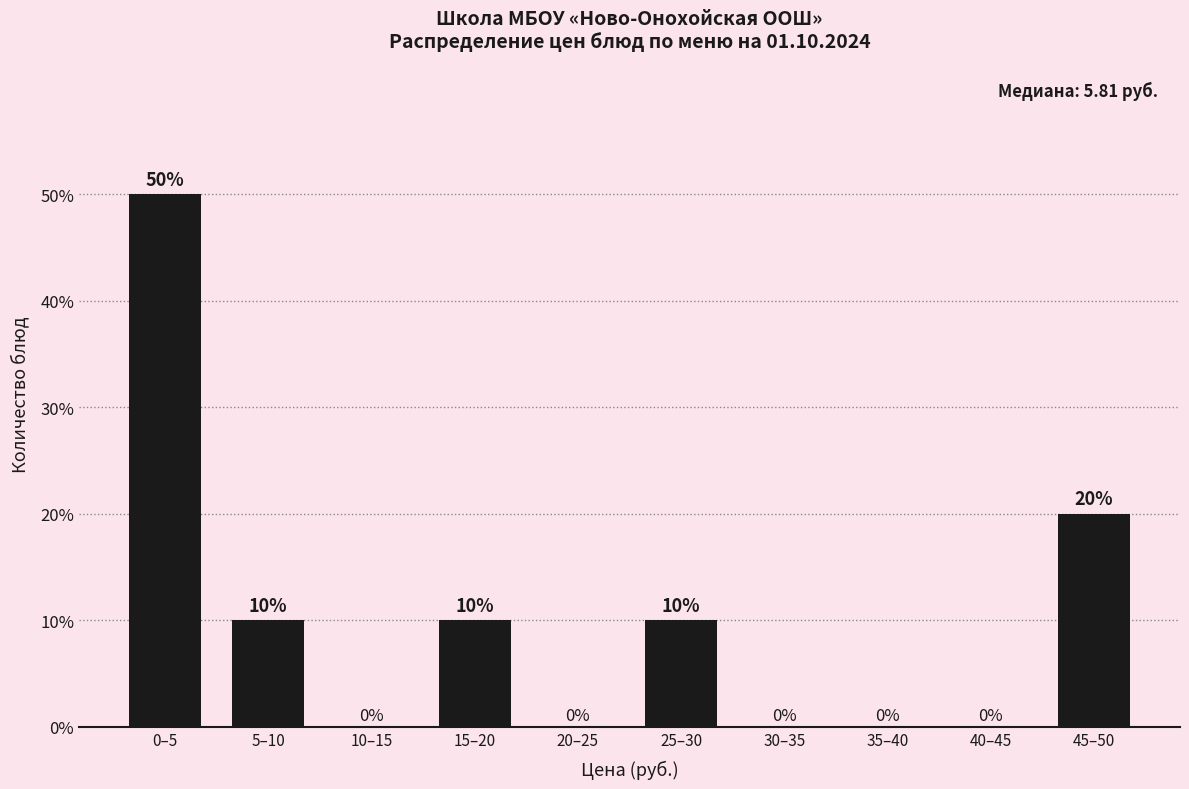

Reading left to right, extract all data points from this chart.

0–5=50	5–10=10	10–15=0	15–20=10	20–25=0	25–30=10	30–35=0	35–40=0	40–45=0	45–50=20